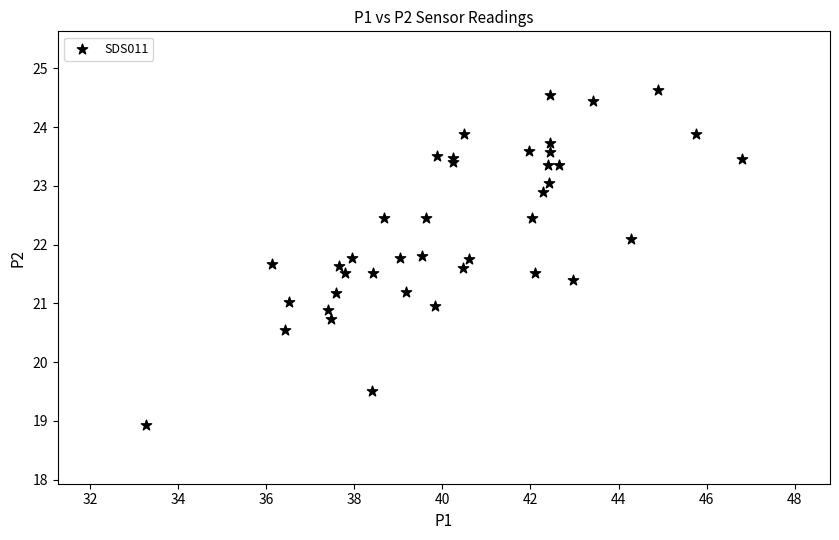

What is the range of X values (max minus min)?

13.5